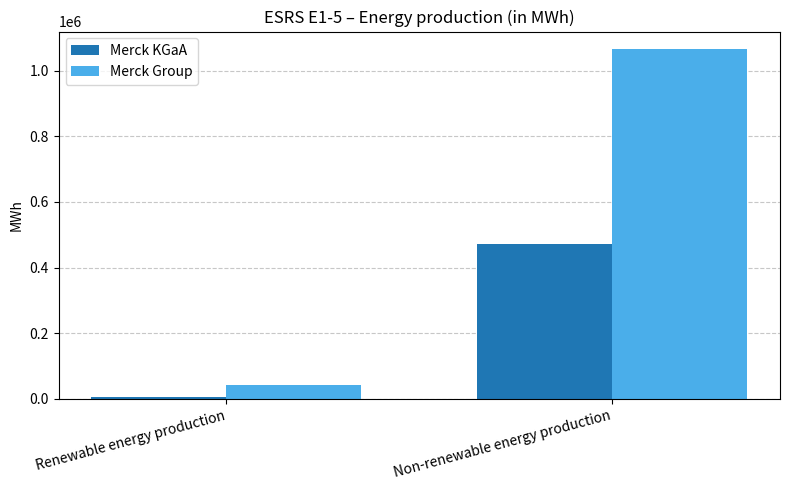

List the labels in order of Merck KGaA value, largest first.

Non-renewable energy production, Renewable energy production